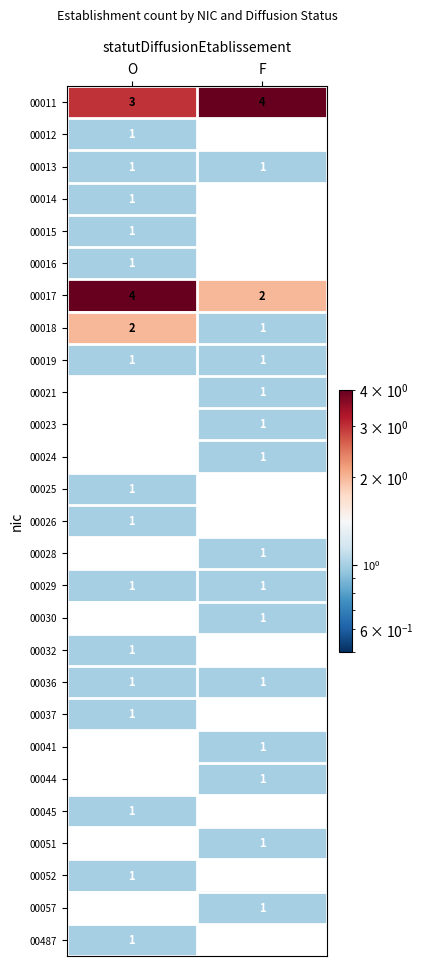

Count the number of categories in the chart.

2